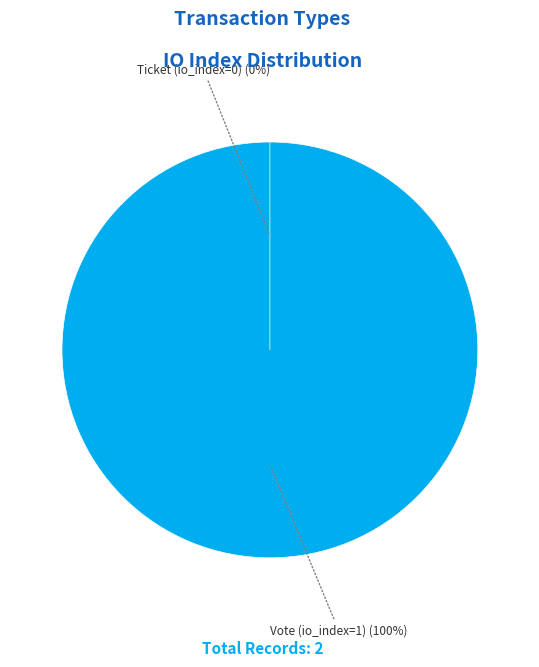

Count the number of slices in the pie.

2